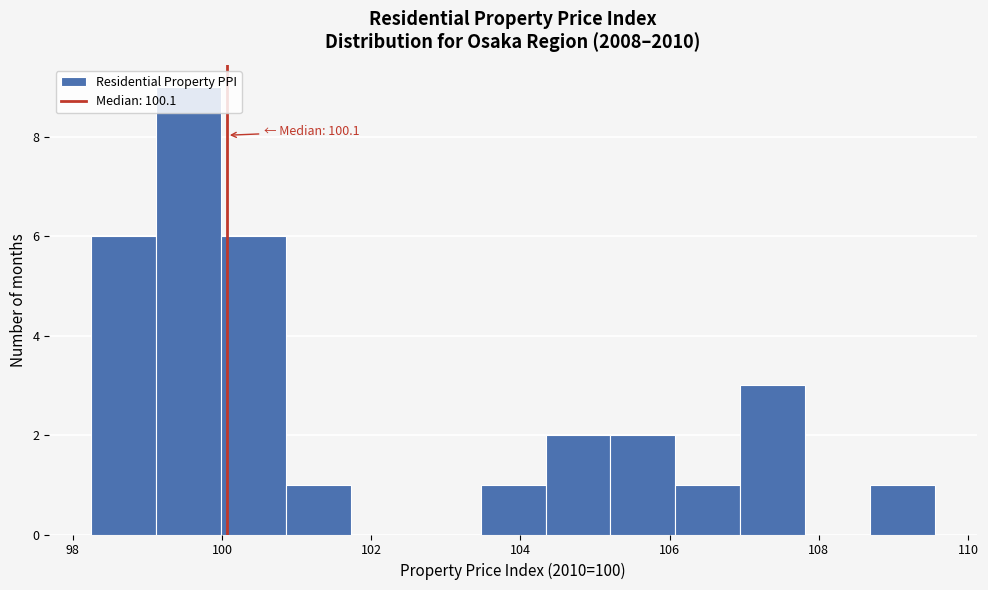

Which range on the x-axis has the tallest bar?

99.2 to 100.0